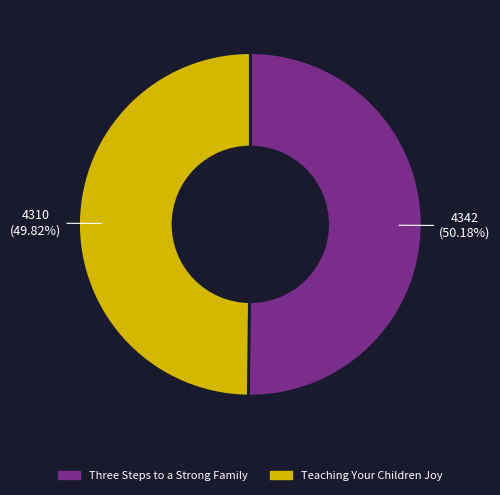

True or false: Teaching Your Children Joy accounts for 50% of the total.

True